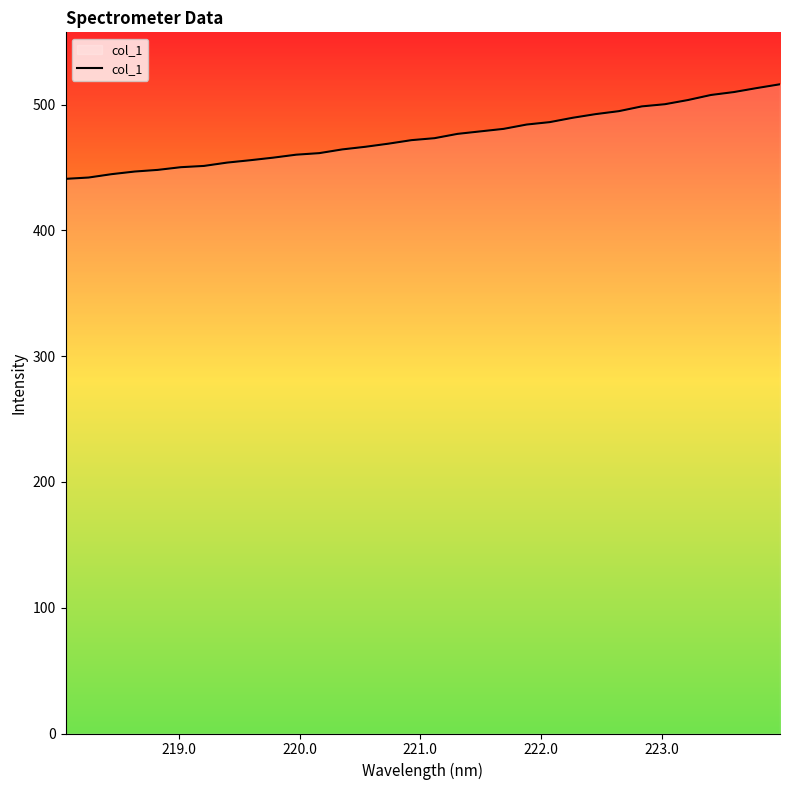

What is the minimum value shown in the chart?

441.0